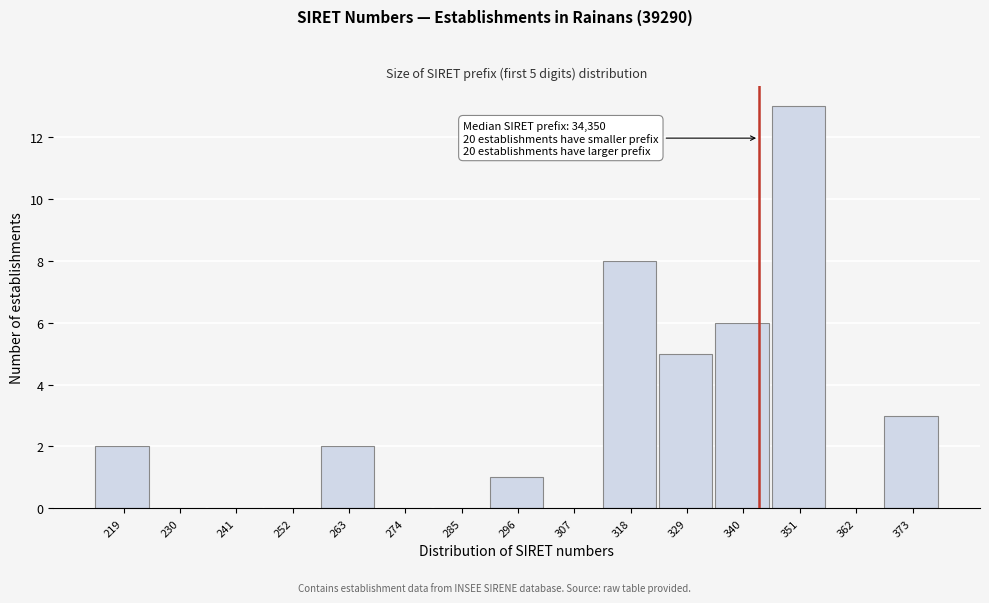

Reading left to right, list all the values displayed in this chart.

219=2	230=0	241=0	252=0	263=2	274=0	285=0	296=1	307=0	318=8	329=5	340=6	351=13	362=0	373=3